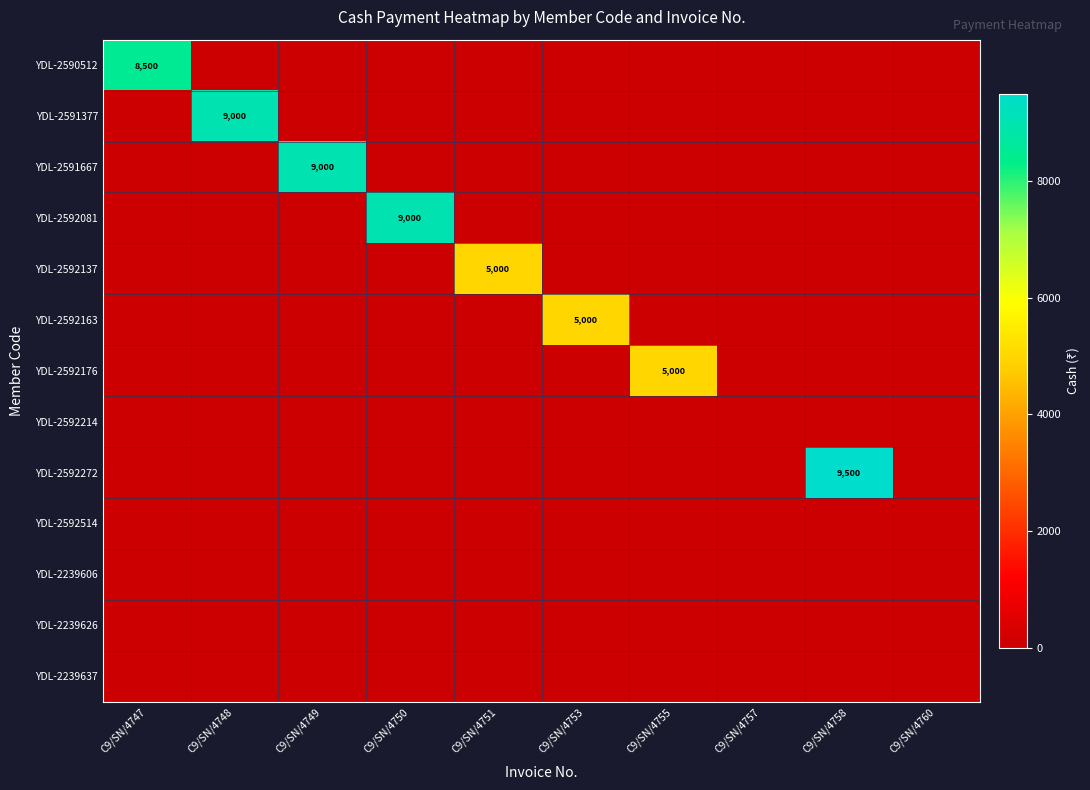

The value of YDL-2592272 at C9/SN/4758 is 16931. True or false?

False